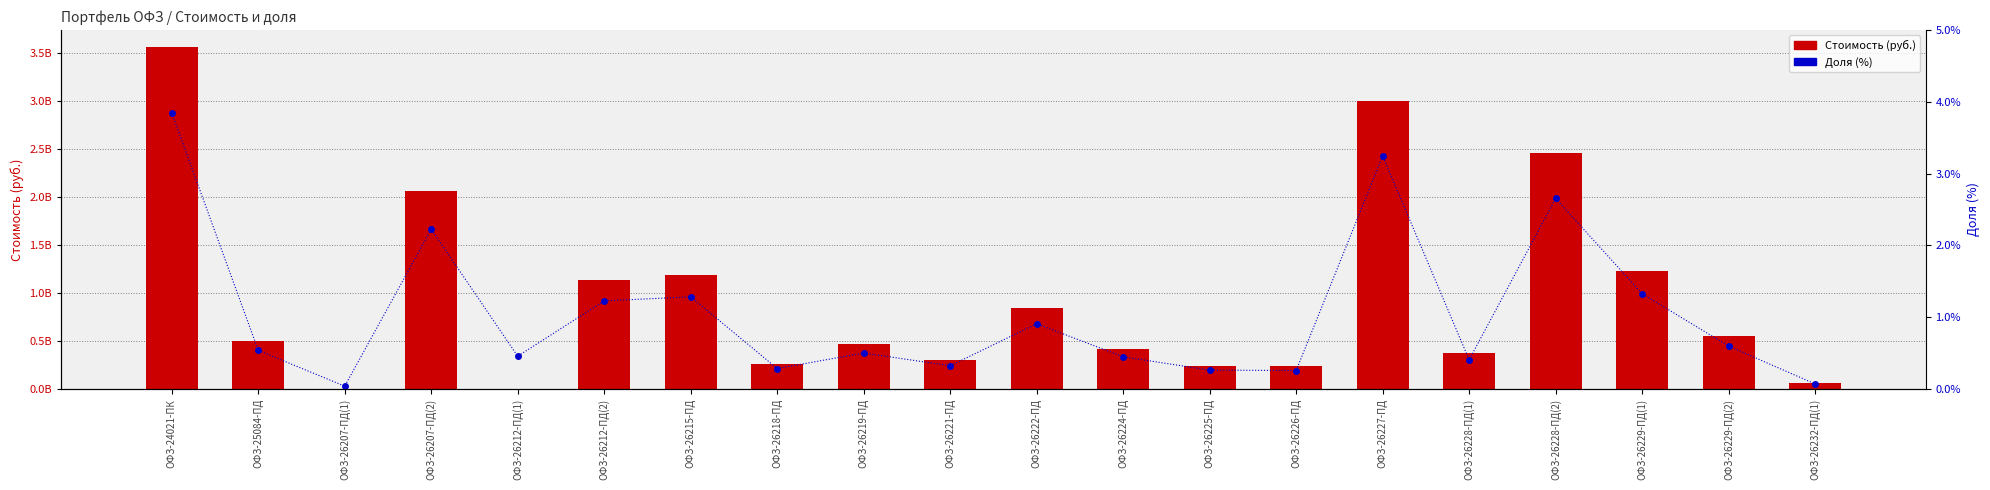

At which category does the chart reach its peak across all series?

ОФЗ-24021-ПК